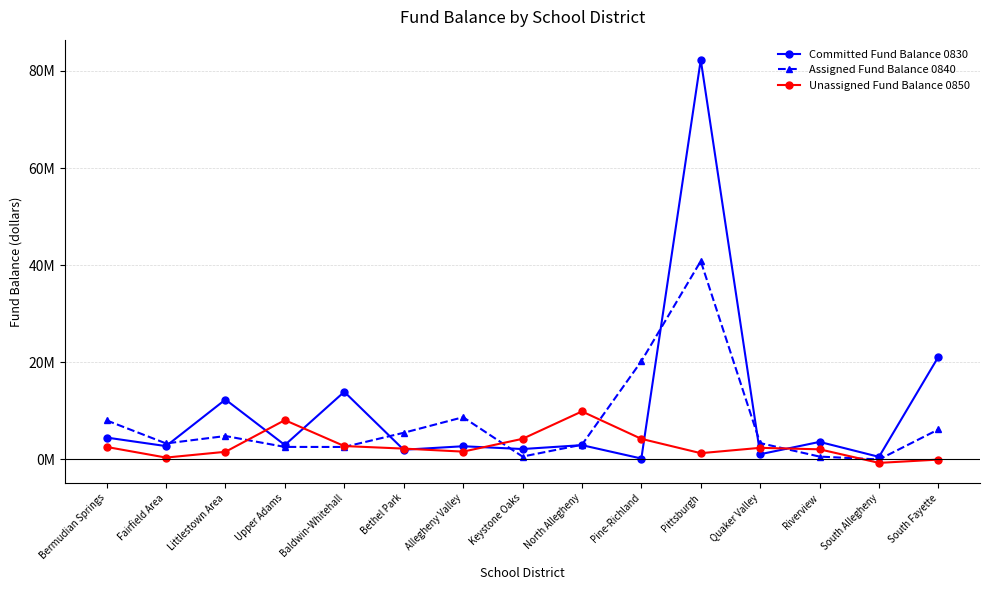

True or false: Unassigned Fund Balance 0850 has a value of 4002140 at Upper Adams.

False